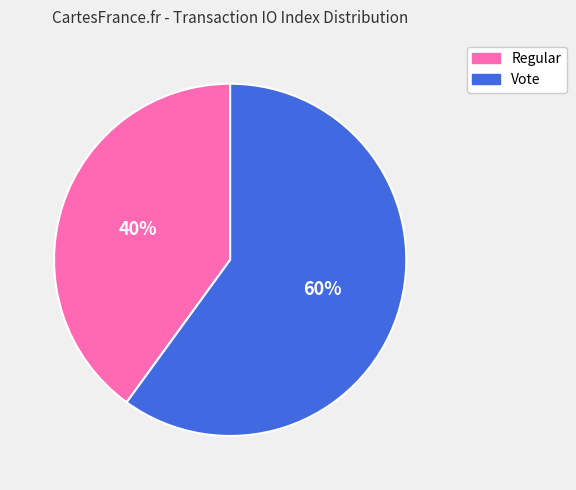

Rank the categories by value from lowest to highest.

Regular, Vote